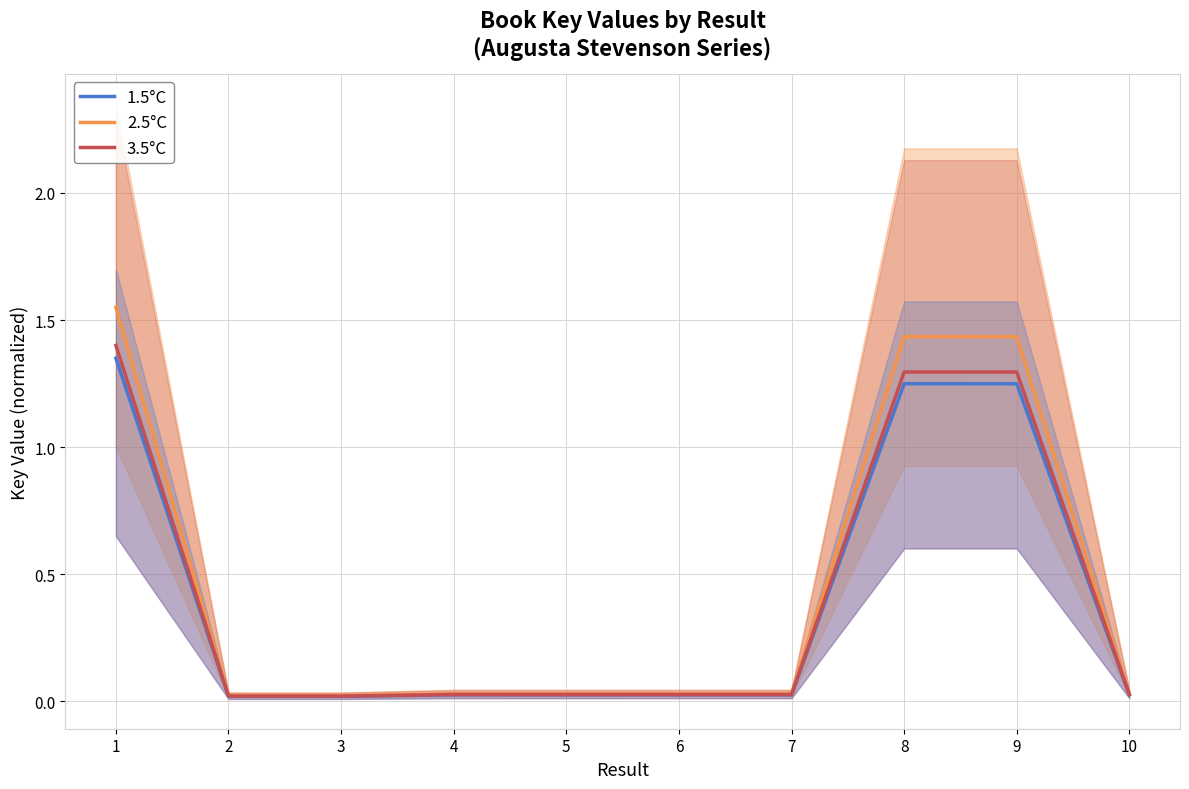

The 2.5°C series shows 0.1 at 4. True or false?

False